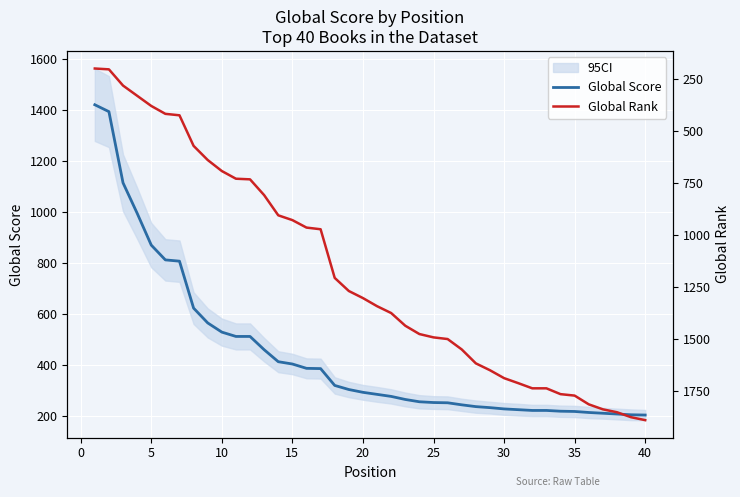

What is the maximum value for Global Score?

1420